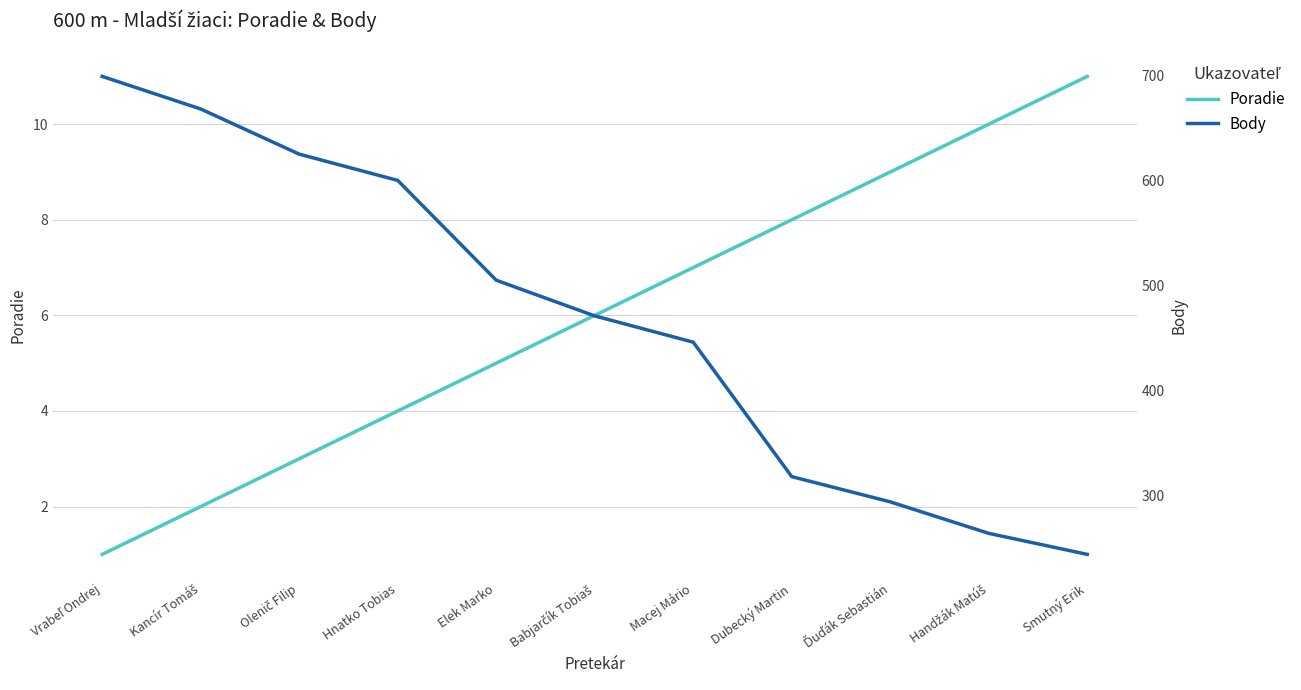

Which series has the largest total across all categories?

Body